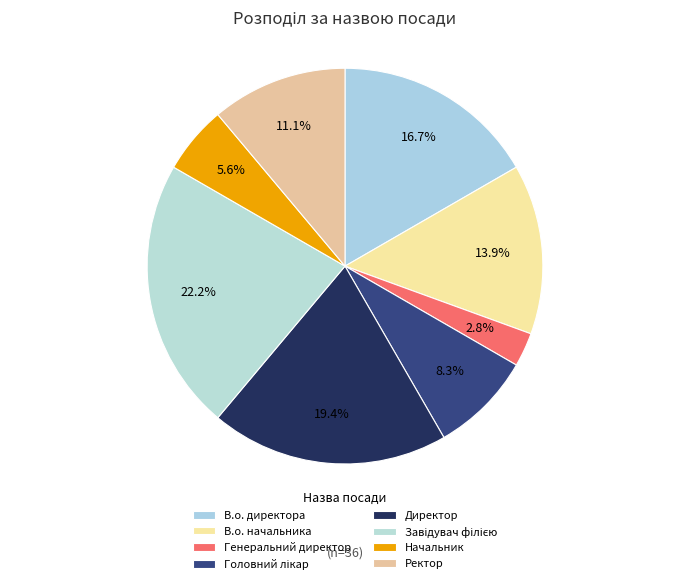

Is Директор the majority of the pie?

No